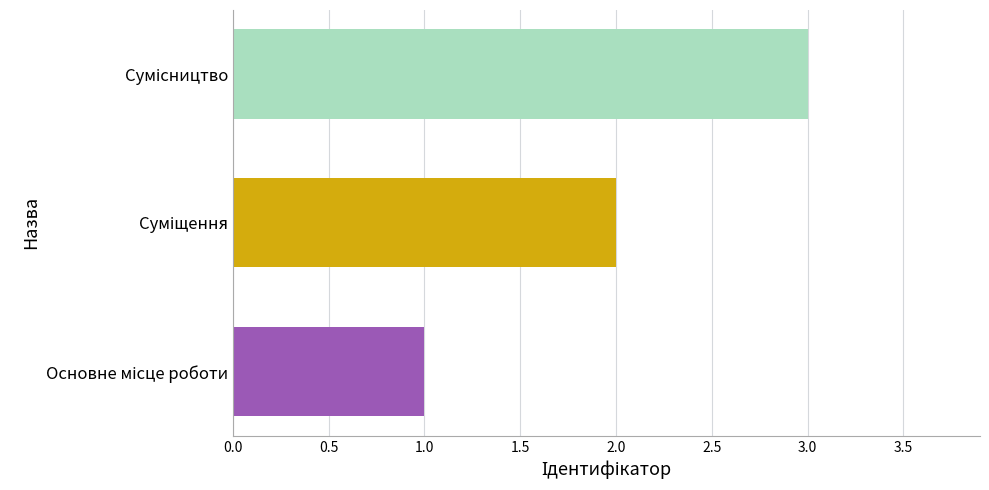

What is the greatest value displayed?

3